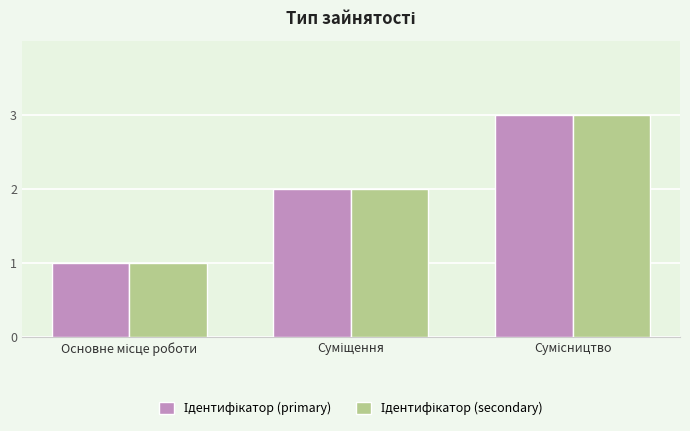

How many bars are there in total?

6